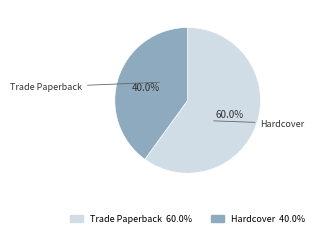

Does any single category account for the majority?

Yes